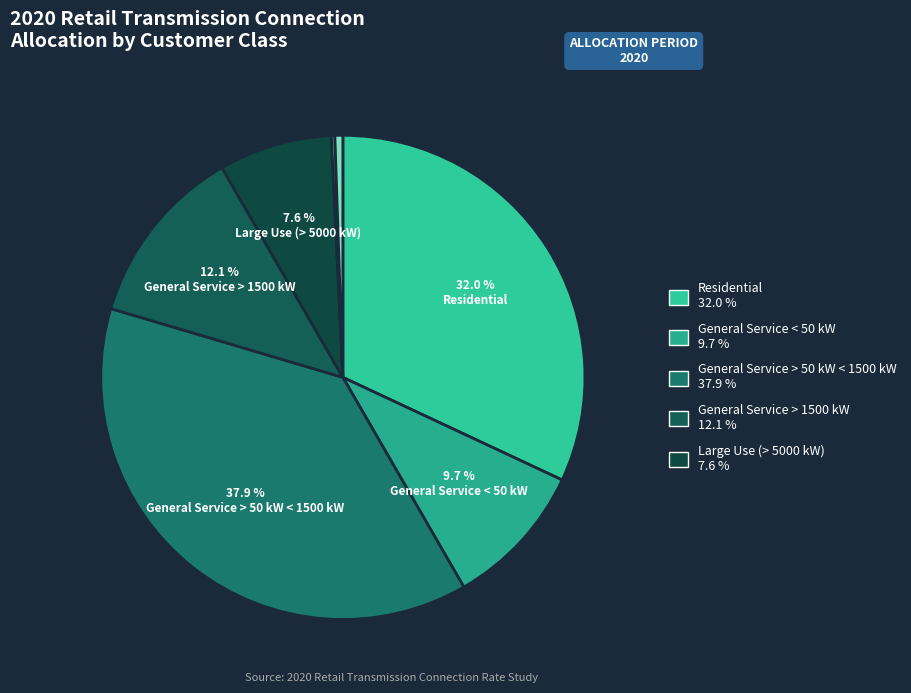

Rank the categories by value from lowest to highest.

Sentinel Lighting, Unmetered Scattered Load, Street Lighting, Large Use (> 5000 kW), General Service < 50 kW, General Service > 1500 kW, Residential, General Service > 50 kW < 1500 kW